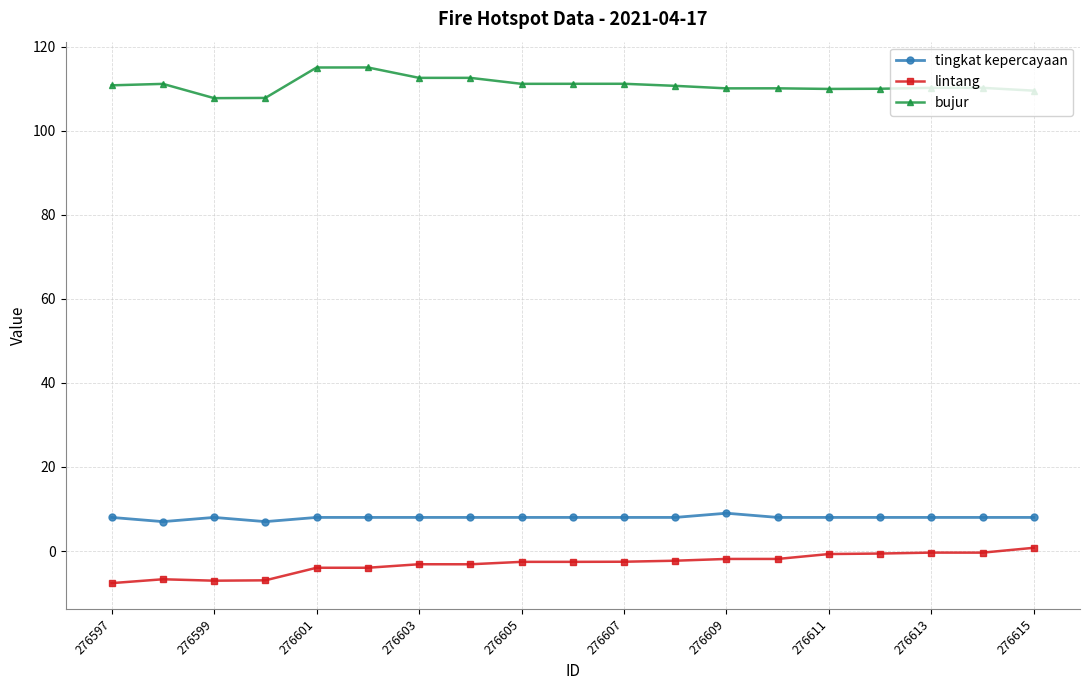

How many distinct data groups are displayed?

3